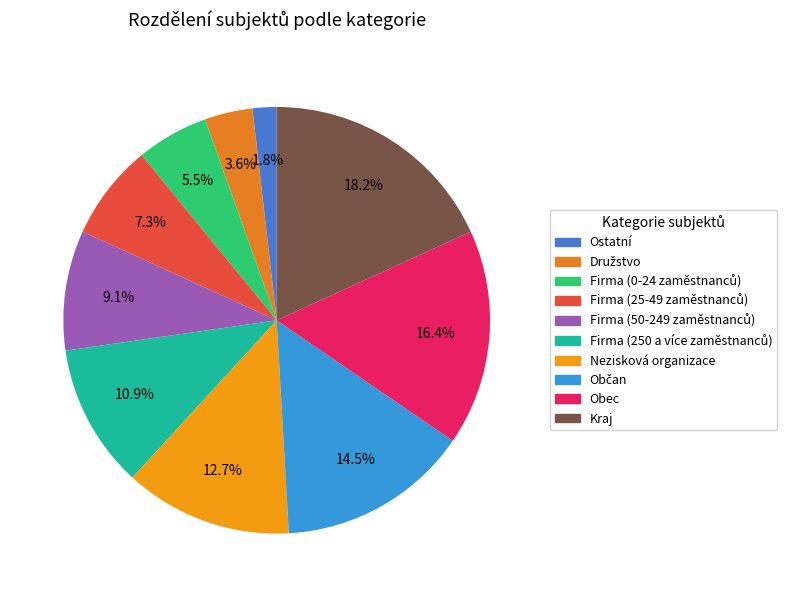

Which slice is the smallest?

Ostatní